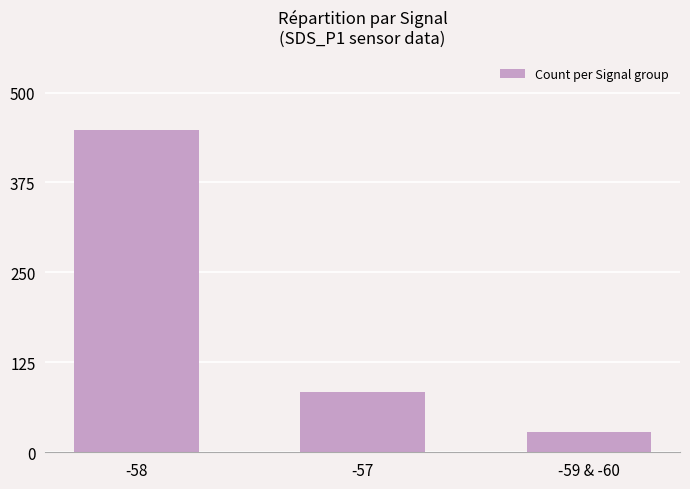

Are the bars grouped side by side (vs. stacked)?

No